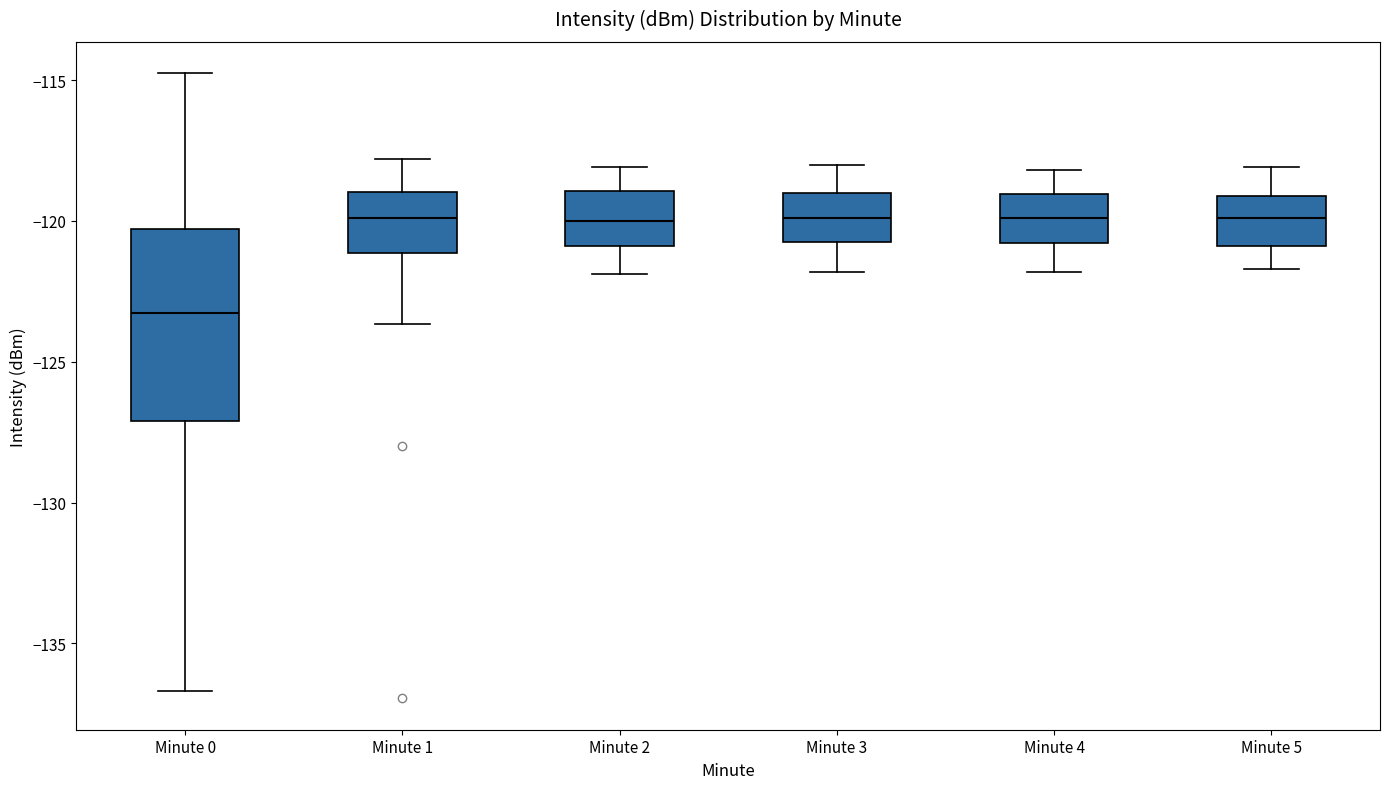

Reading left to right, transcribe this box plot: for each box, give where its median line is, the range the box spans, and where its two whiskers end, as read against the y-axis. The values are not printed on the chart, so give them approximately, as read against the axis.

Minute 0: median -123.5, box -127.0 to -120.5, whiskers -136.5 to -115.0
Minute 1: median -120.0, box -121.0 to -119.0, whiskers -123.5 to -118.0
Minute 2: median -120.0, box -121.0 to -119.0, whiskers -122.0 to -118.0
Minute 3: median -120.0, box -120.5 to -119.0, whiskers -122.0 to -118.0
Minute 4: median -120.0, box -121.0 to -119.0, whiskers -122.0 to -118.0
Minute 5: median -120.0, box -121.0 to -119.0, whiskers -121.5 to -118.0